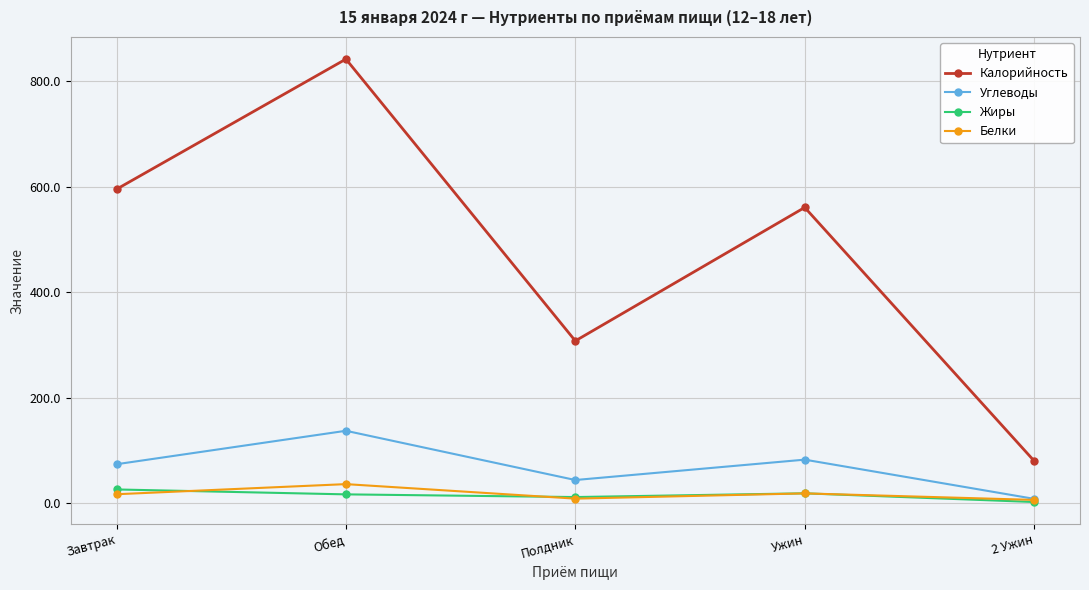

What is the minimum value shown in the chart?

2.0